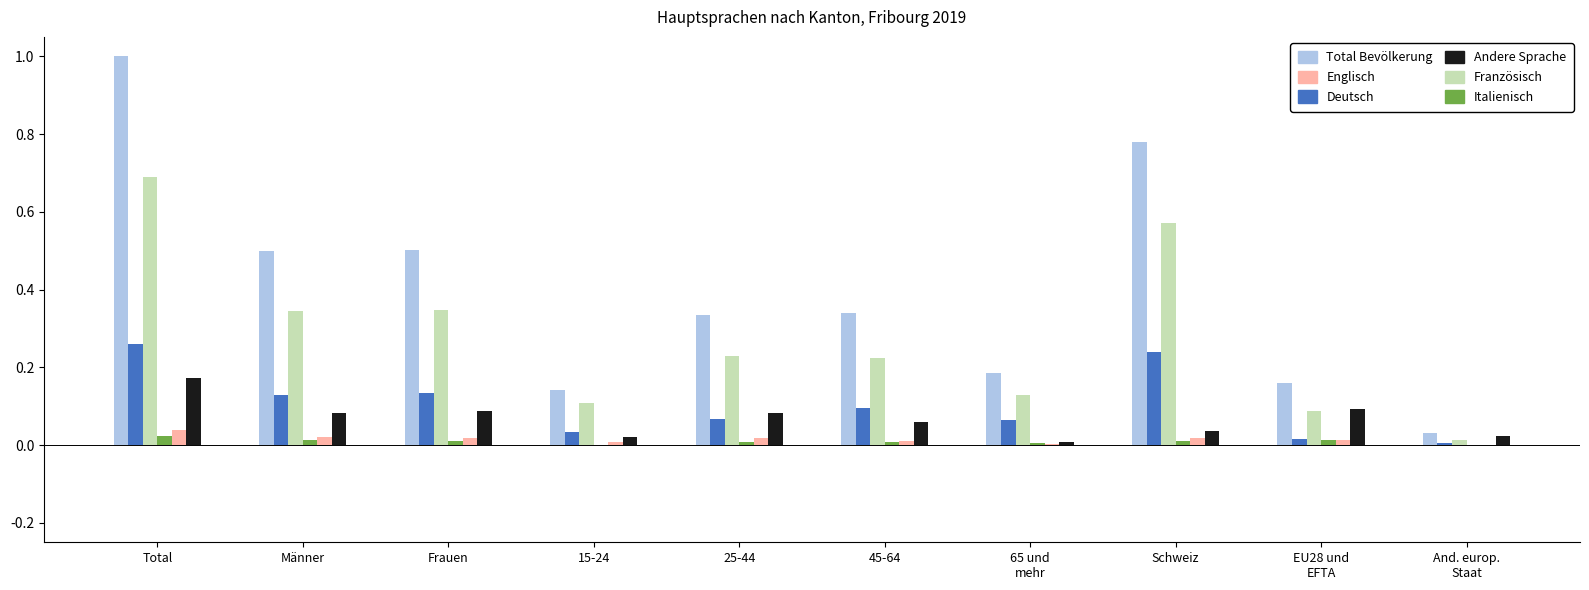

The Englisch series shows 0.0 at 25-44. True or false?

True